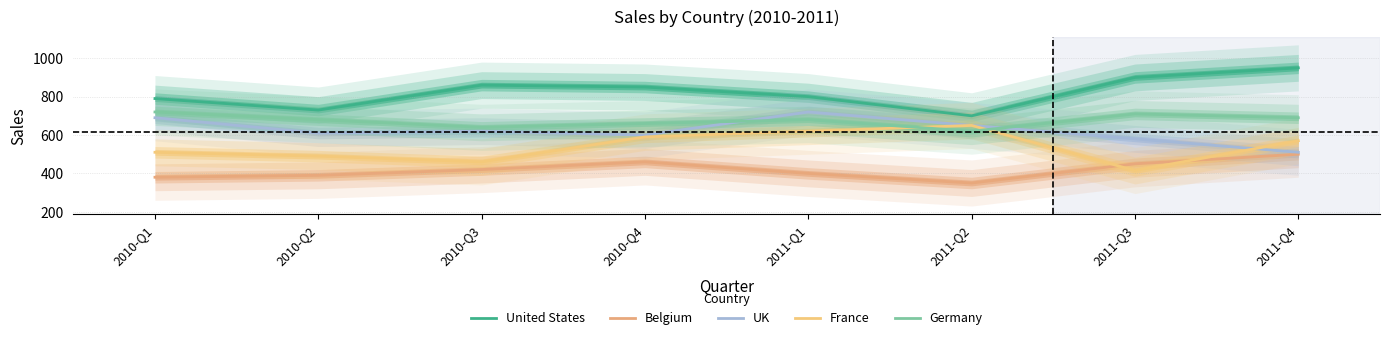

At how many categories does at least one series exceed 929?

1